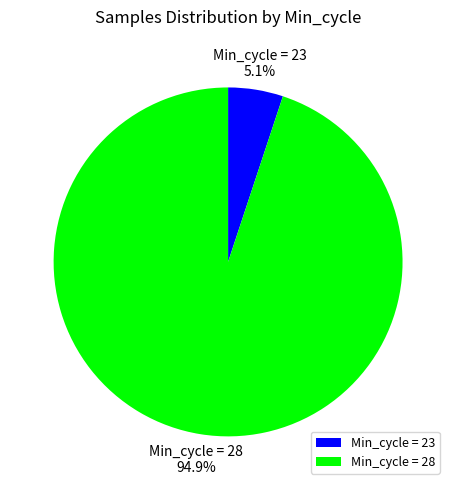

Rank the categories by value from highest to lowest.

Min_cycle = 28, Min_cycle = 23